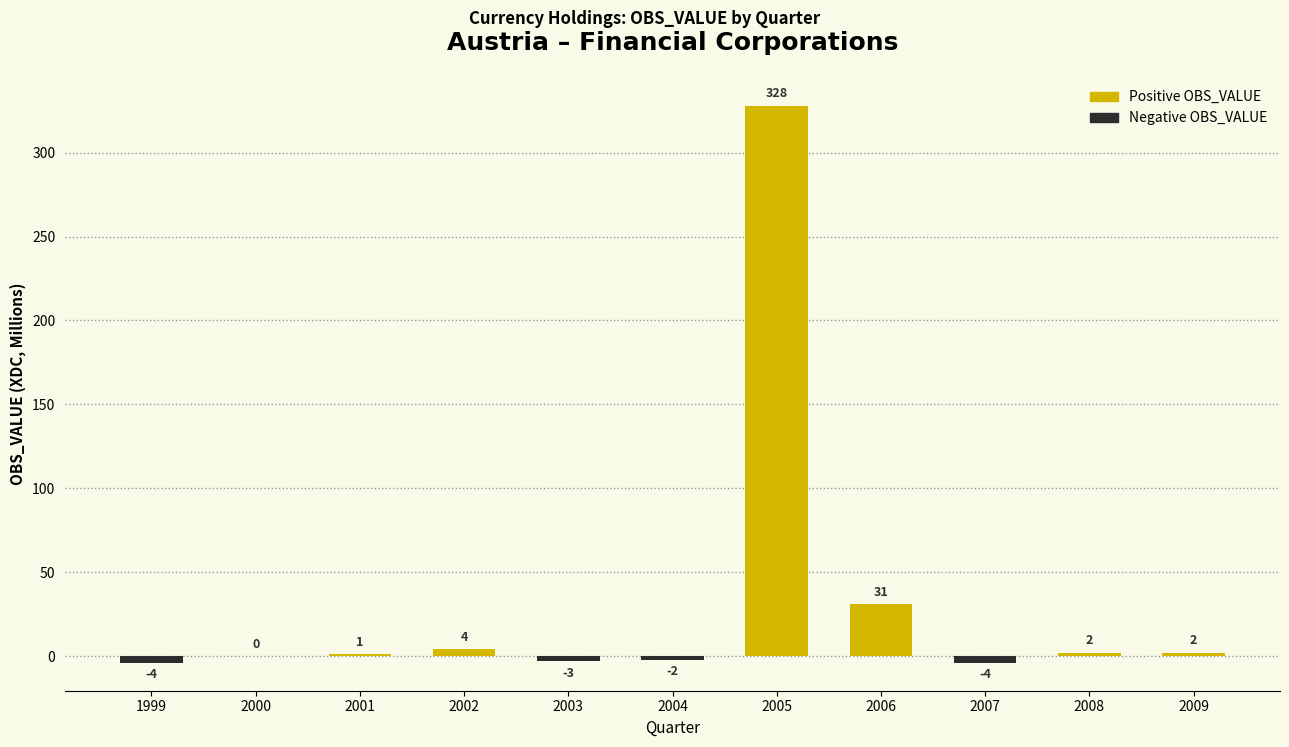

The chart shows a value of 4 at 2002. True or false?

True